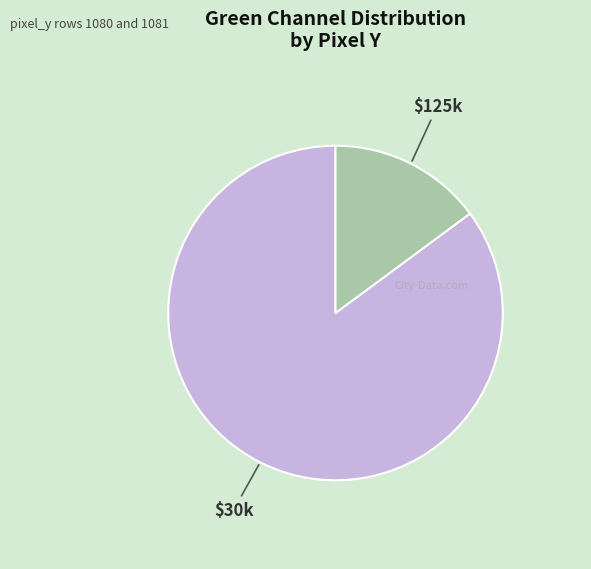

Count the number of slices in the pie.

2